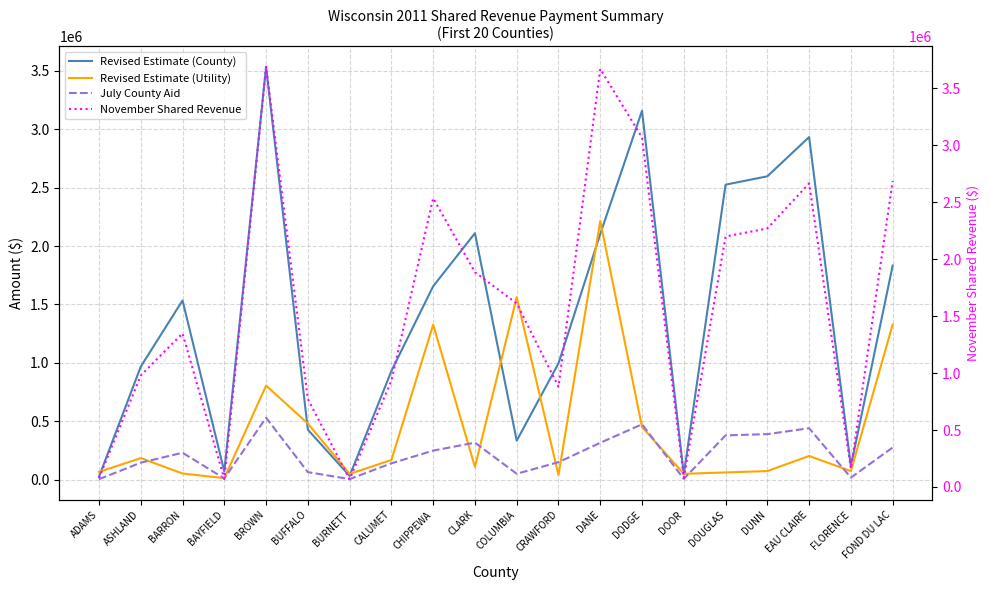

Which series ends up on top after the final intersection of Revised Estimate (County) and Revised Estimate (Utility)?

Revised Estimate (County)